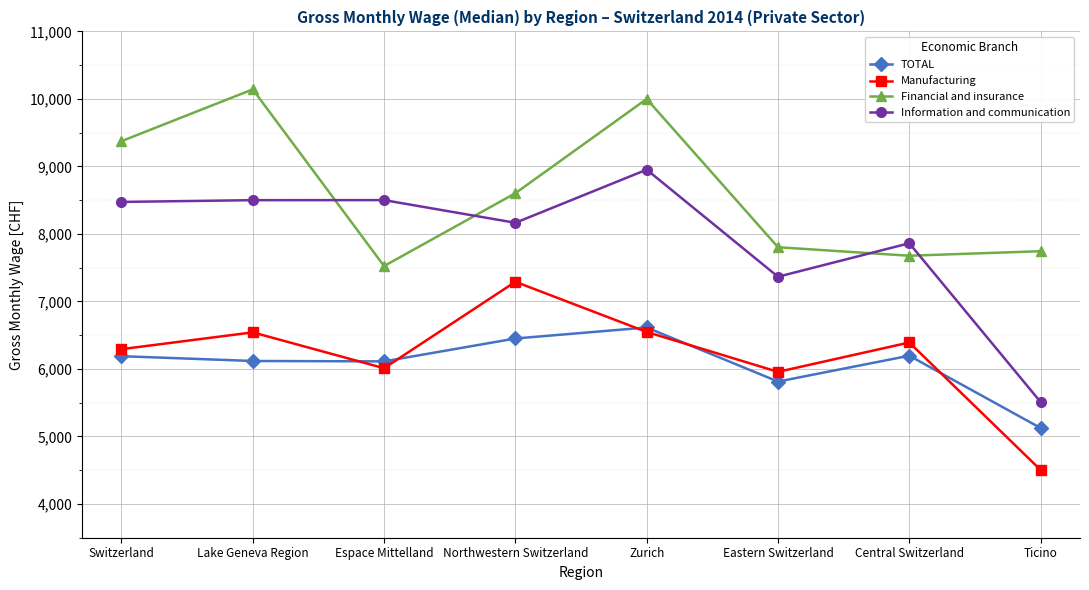

What is the sum of the Financial and insurance values at Lake Geneva Region and Switzerland?

19515